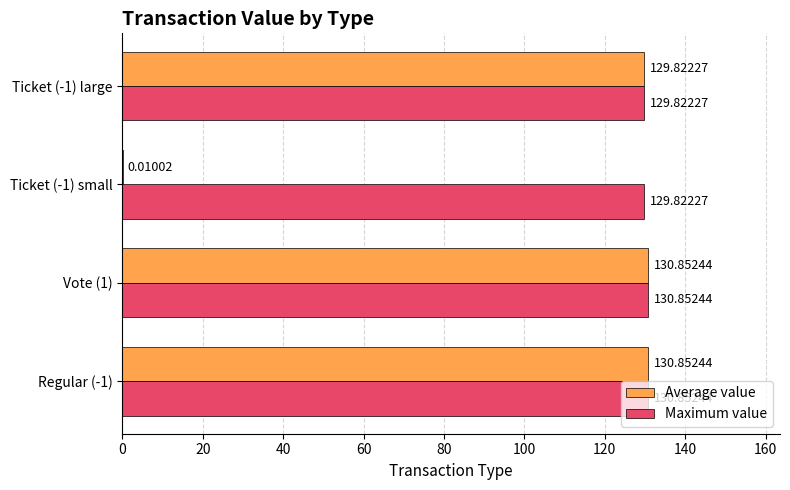

Between Ticket (-1) small and Ticket (-1) large, which series saw the biggest shift?

Average value